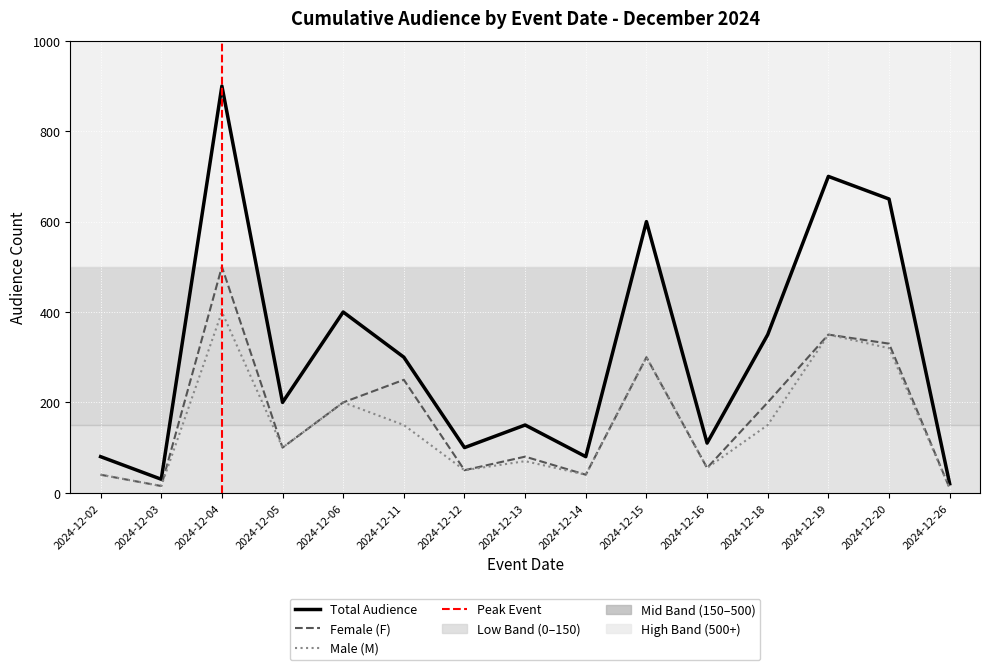

What is the difference between the Male (M) values at 2024-12-05 and 2024-12-04?

300